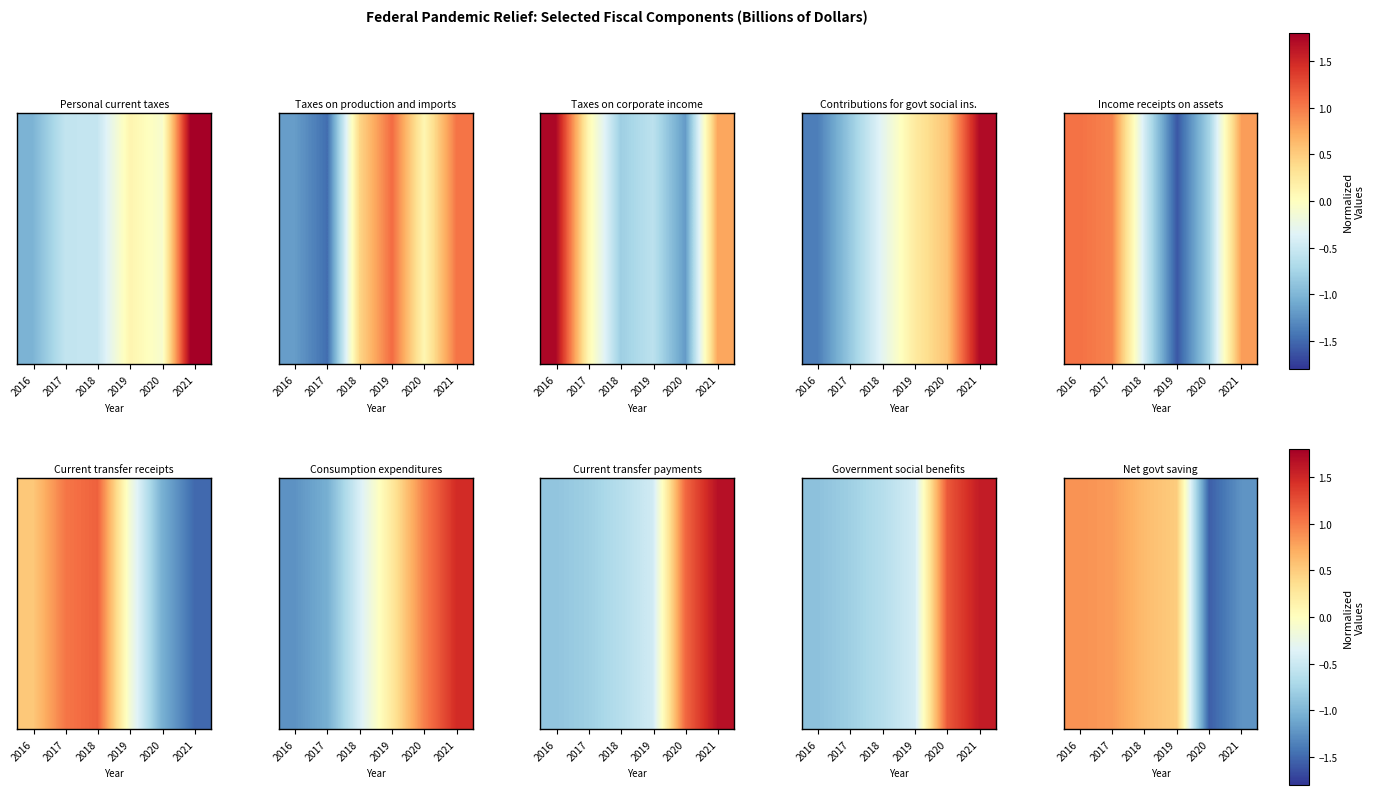

Rank the categories by value from lowest to highest.

2020, 2021, 2019, 2018, 2017, 2016